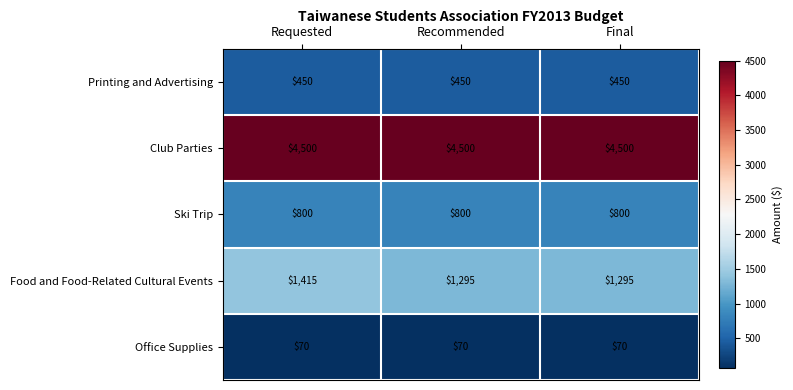

At how many categories does at least one series exceed 674?

3